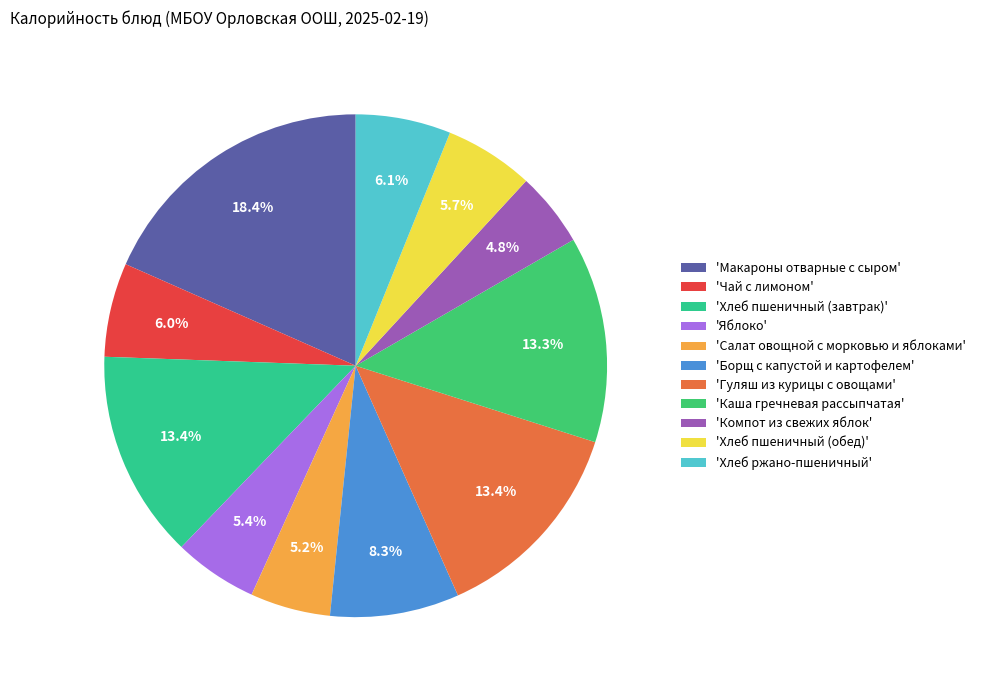

How many slices are in this pie chart?

11